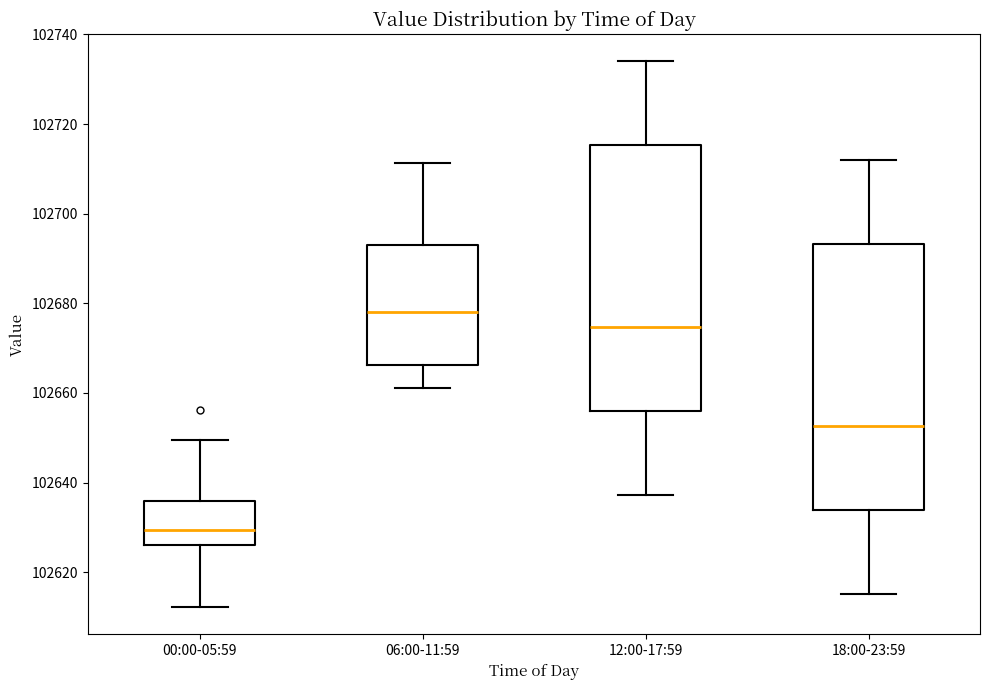

Where does the median line of the box for 12:00-17:59 sit on the y-axis? The values are not printed on the chart, so give them approximately, as read against the axis.

102674